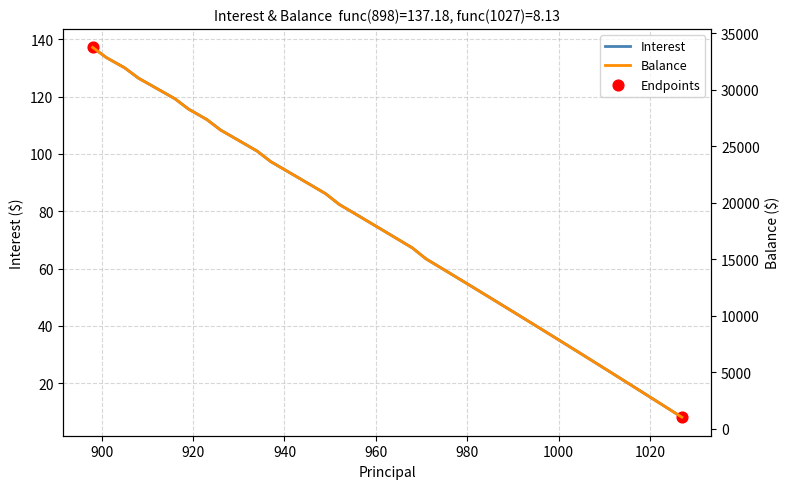

Which series has the largest total across all categories?

Balance